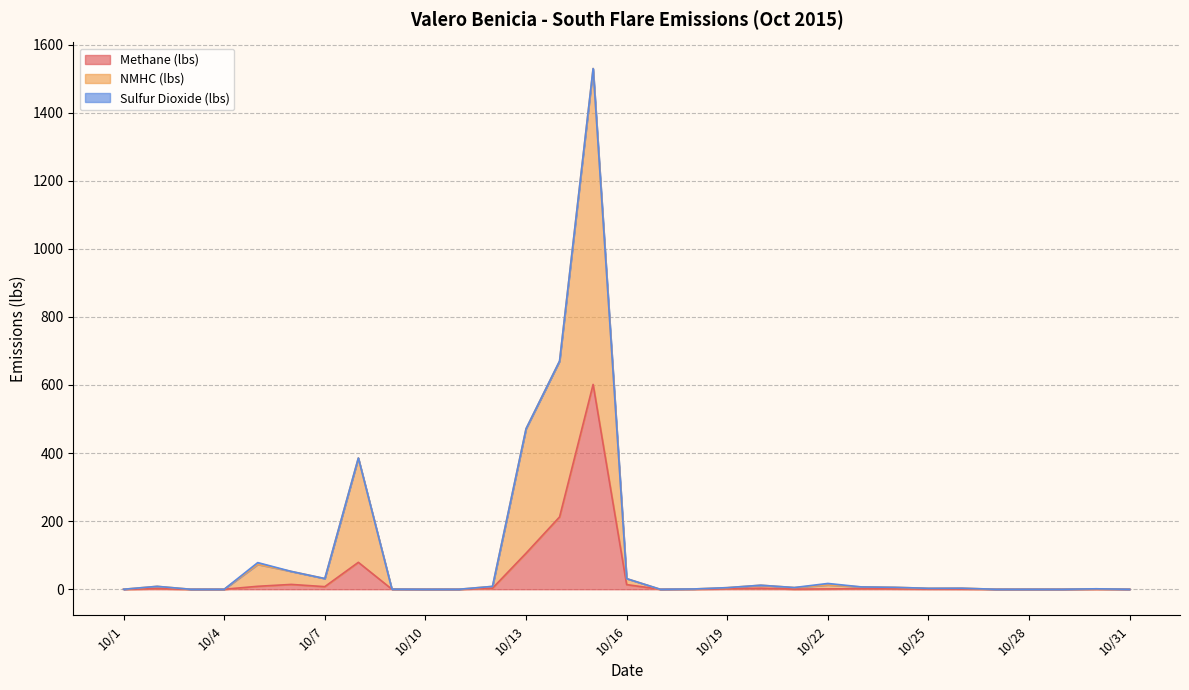

The value of Methane (lbs) at 10/29 is -294.3. True or false?

False